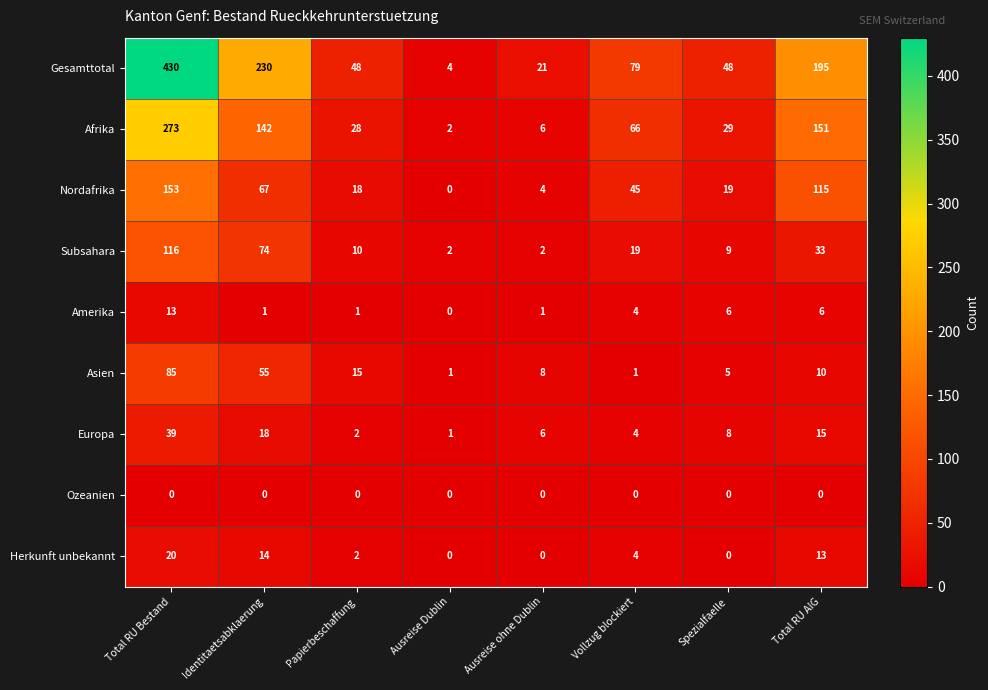

At which category does the chart reach its peak across all series?

Total RU Bestand